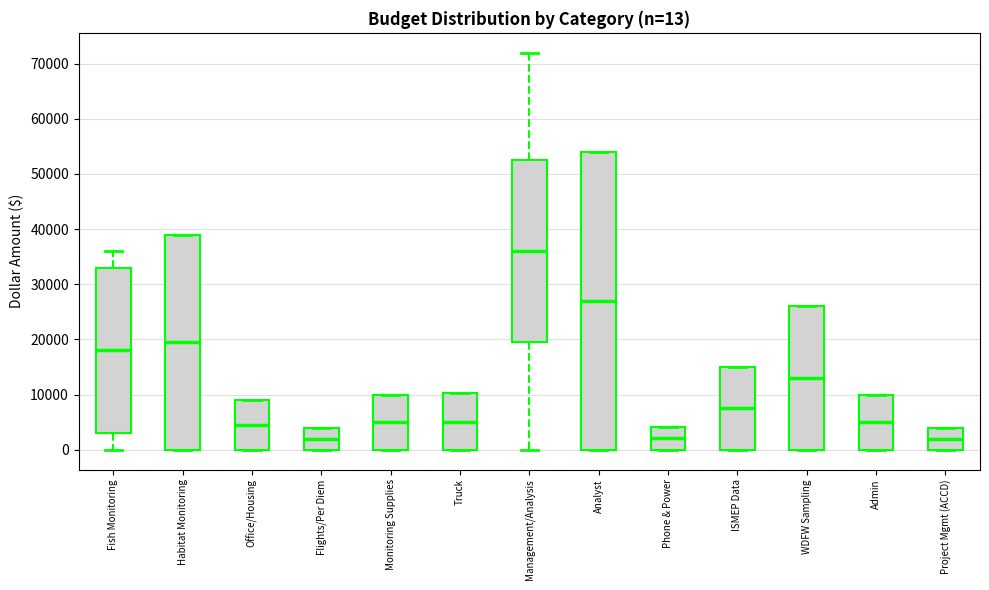

Which box has the highest median line?

Management/Analysis